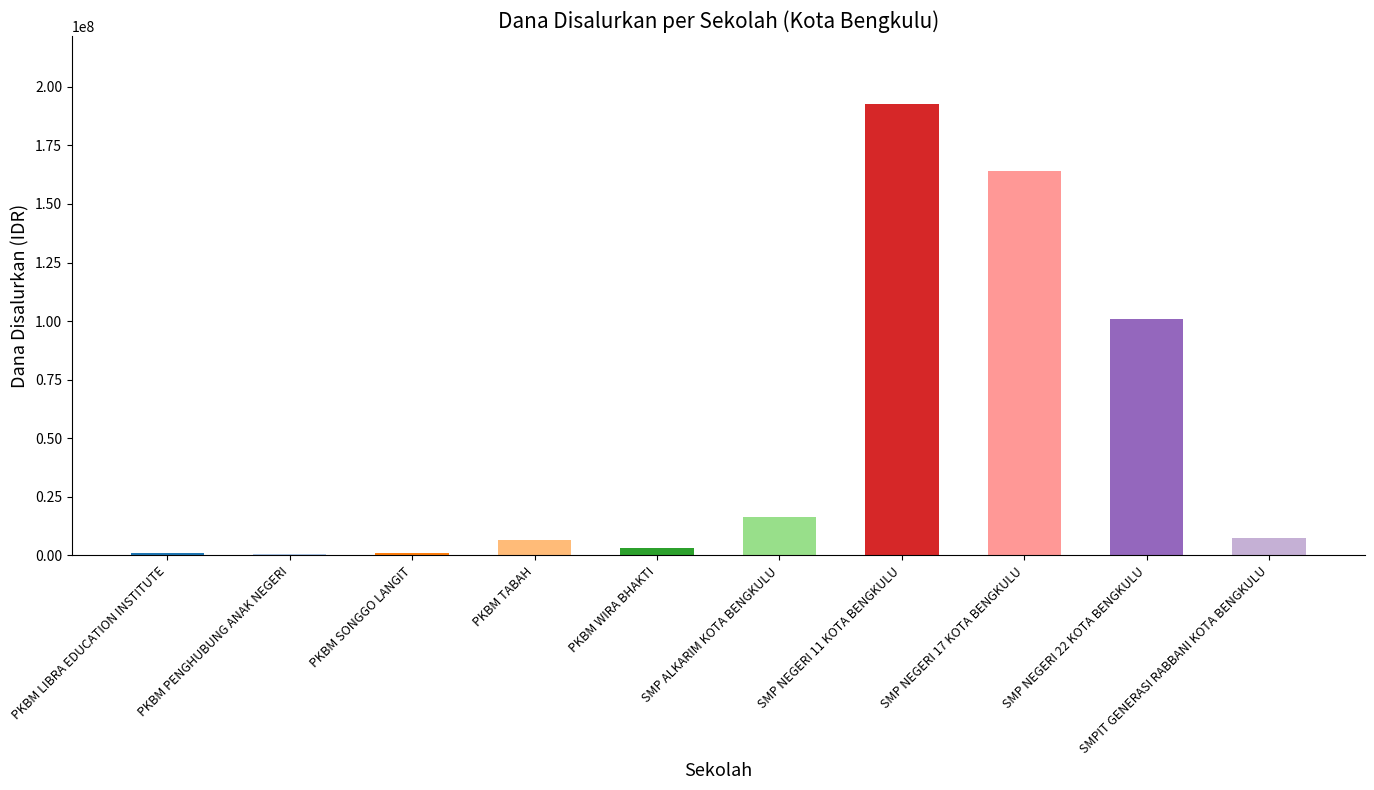

What is the change in value from PKBM LIBRA EDUCATION INSTITUTE to SMPIT GENERASI RABBANI KOTA BENGKULU?

+6375000